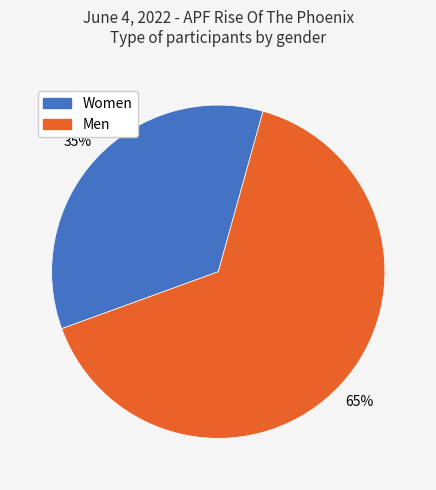

Is it true that Men is 54% of the pie?

False